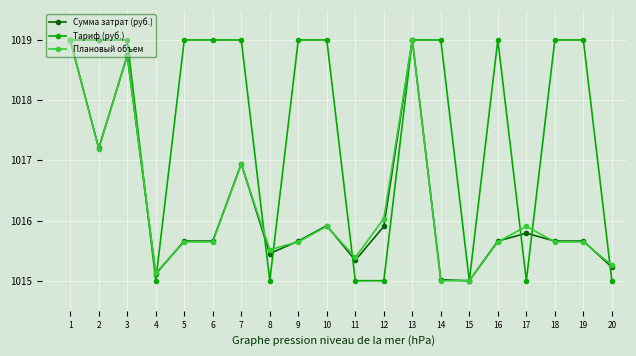

What is the lowest value of the Плановый объем series?

1015.0